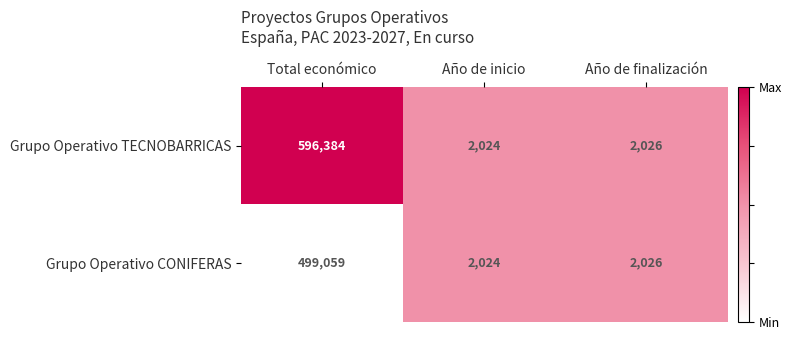

How many distinct data groups are displayed?

2